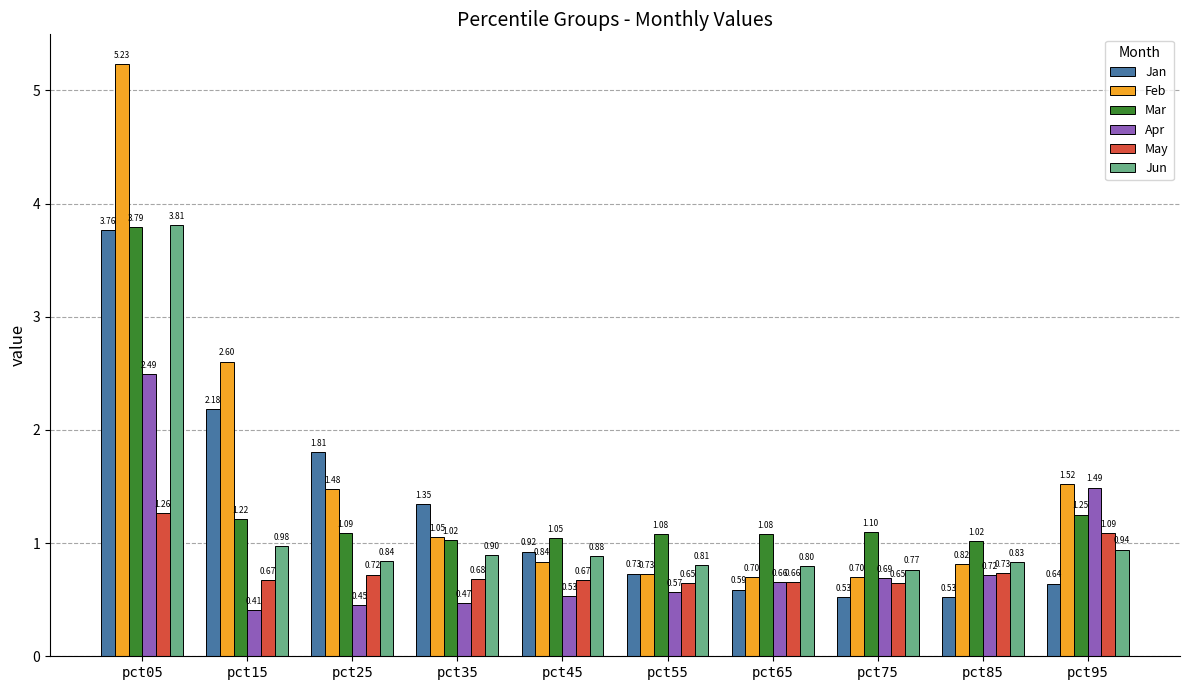

How many series are shown in this chart?

6